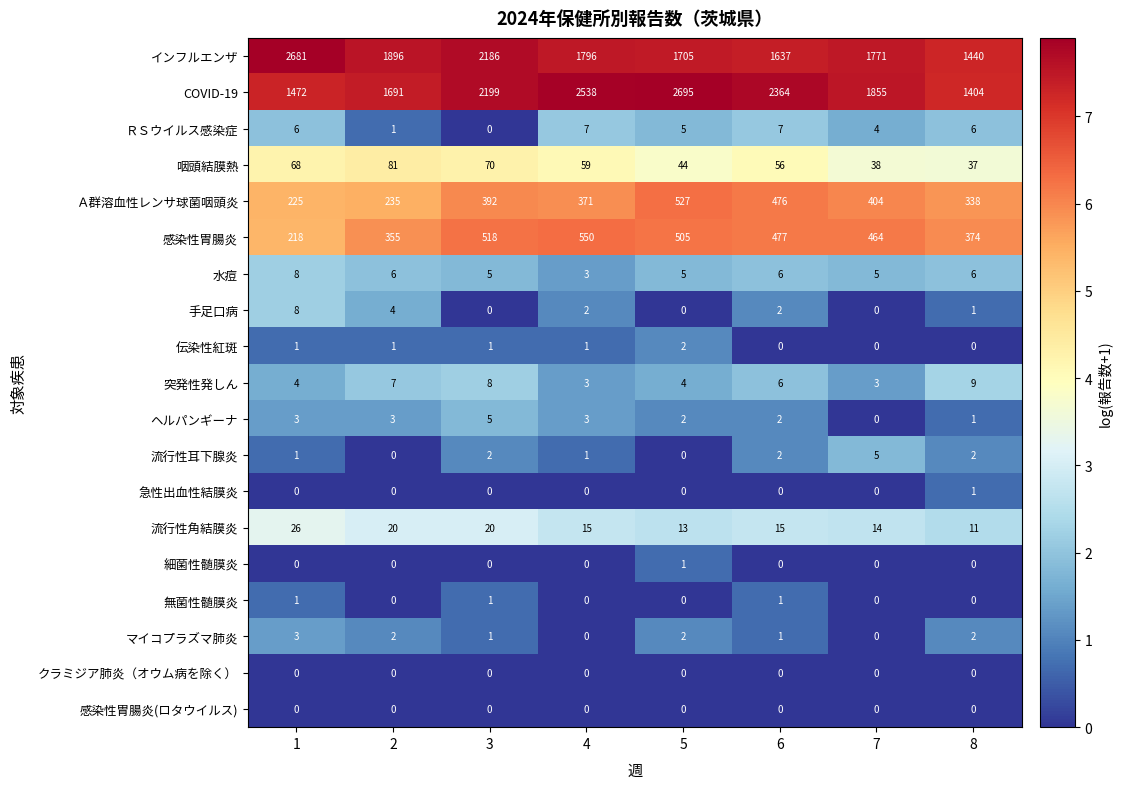

What is the total value across all series at 4?

5349